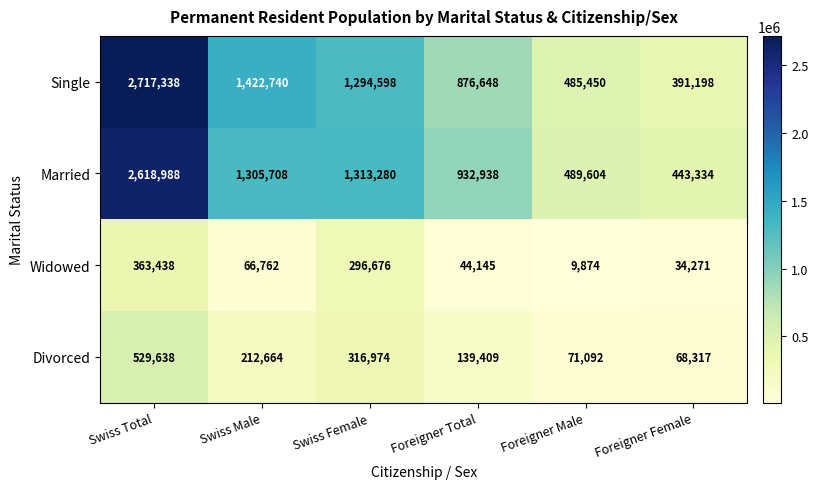

Where is Single nearest to the value 1554268?

Swiss Male